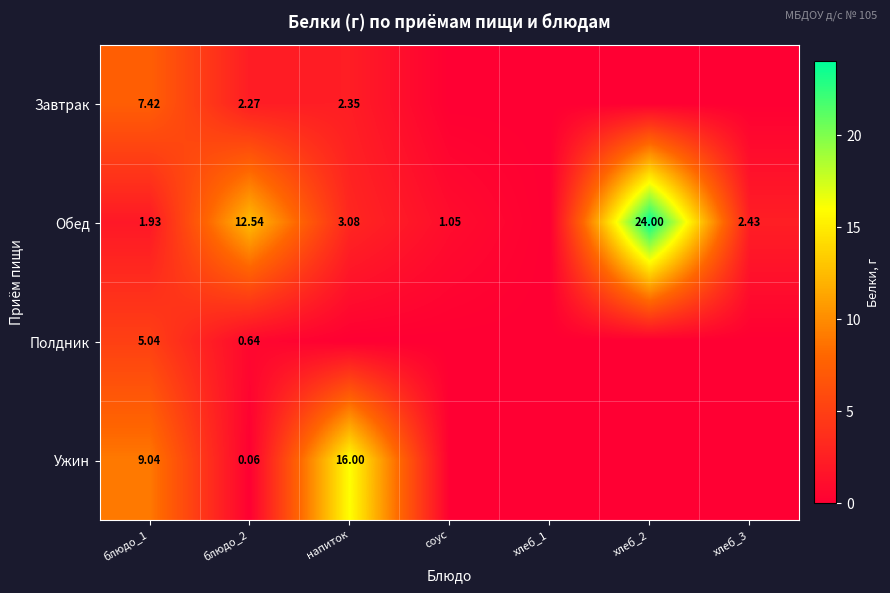

Which series changed the most between блюдо_1 and блюдо_2?

Обед